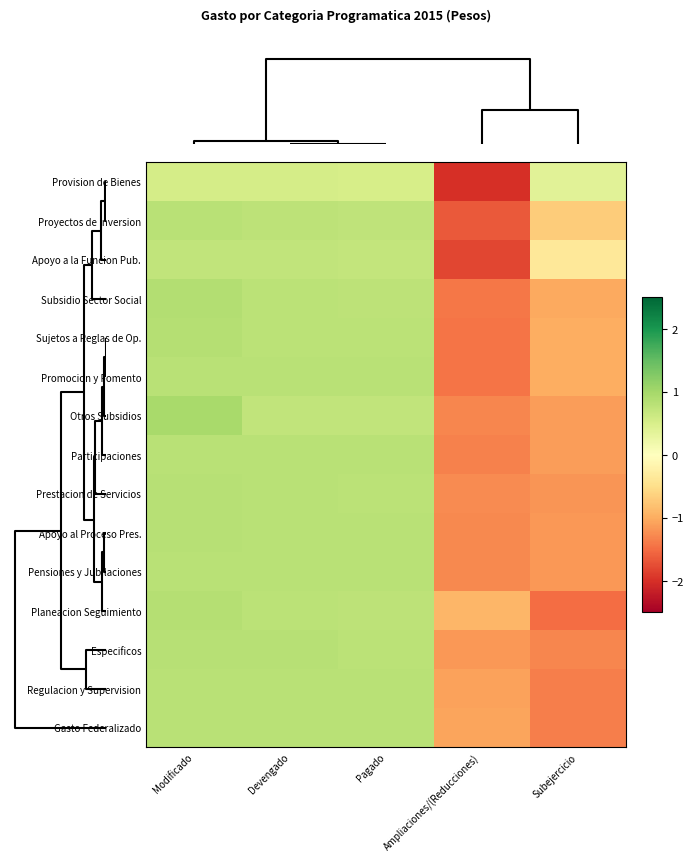

List the series in order of their peak value, lowest first.

Provision de Bienes, Apoyo a la Funcion Pub., Promocion y Fomento, Gasto Federalizado, Participaciones, Pensiones y Jubilaciones, Proyectos de Inversion, Regulacion y Supervision, Apoyo al Proceso Pres., Especificos, Prestacion de Servicios, Sujetos a Reglas de Op., Planeacion Seguimiento, Subsidio Sector Social, Otros Subsidios